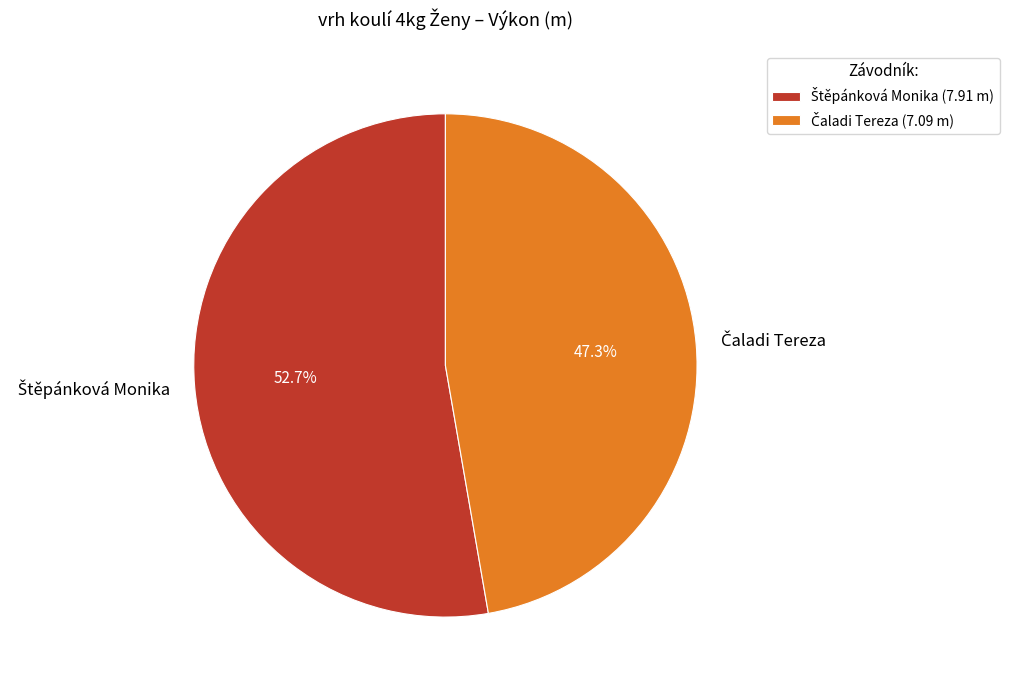

Does any single category account for the majority?

Yes